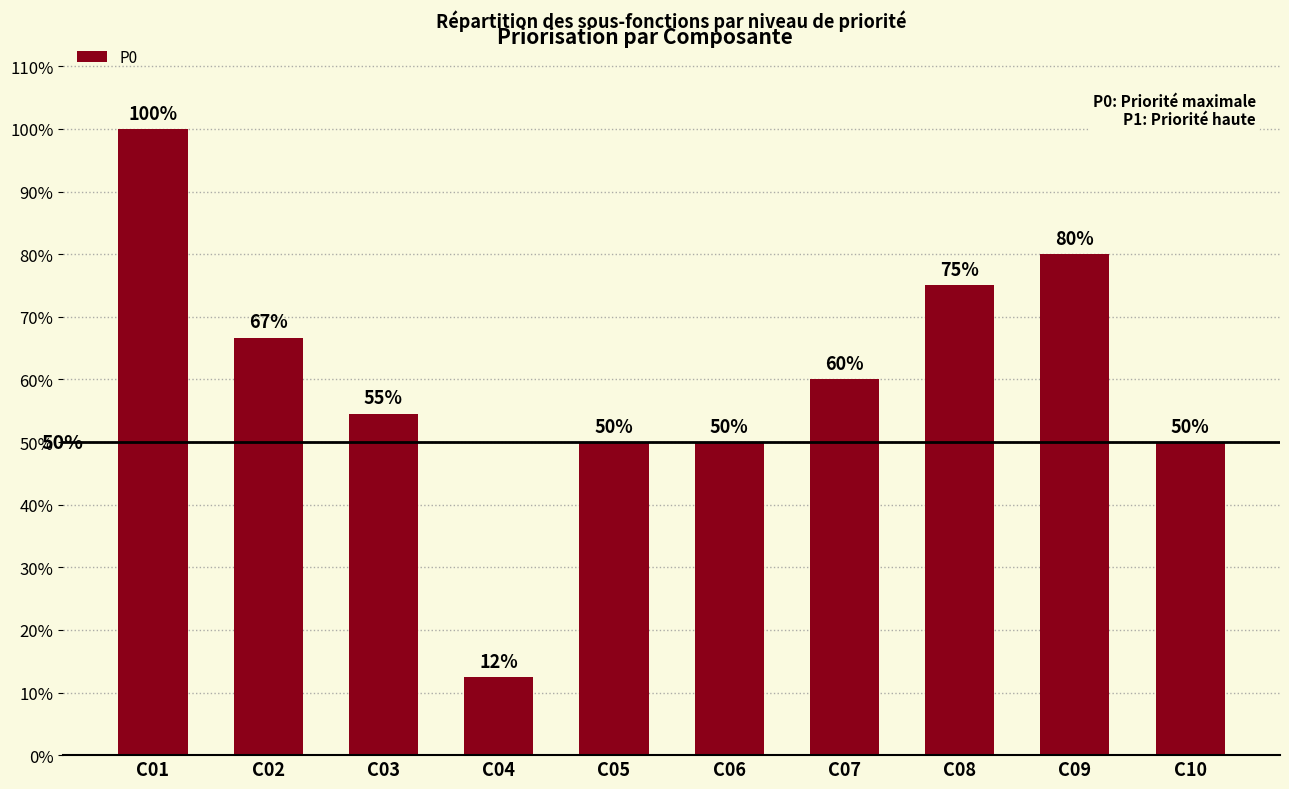

Is it true that the value at C01 is 1.7?

False